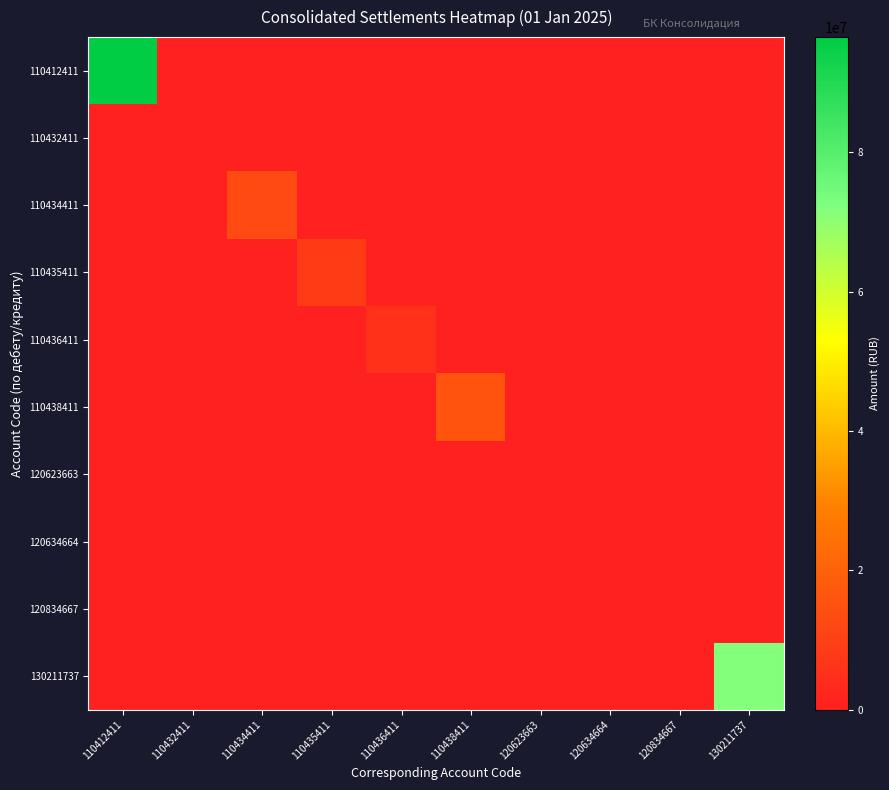

Between 110432411 and 120634664, which series saw the biggest shift?

110432411